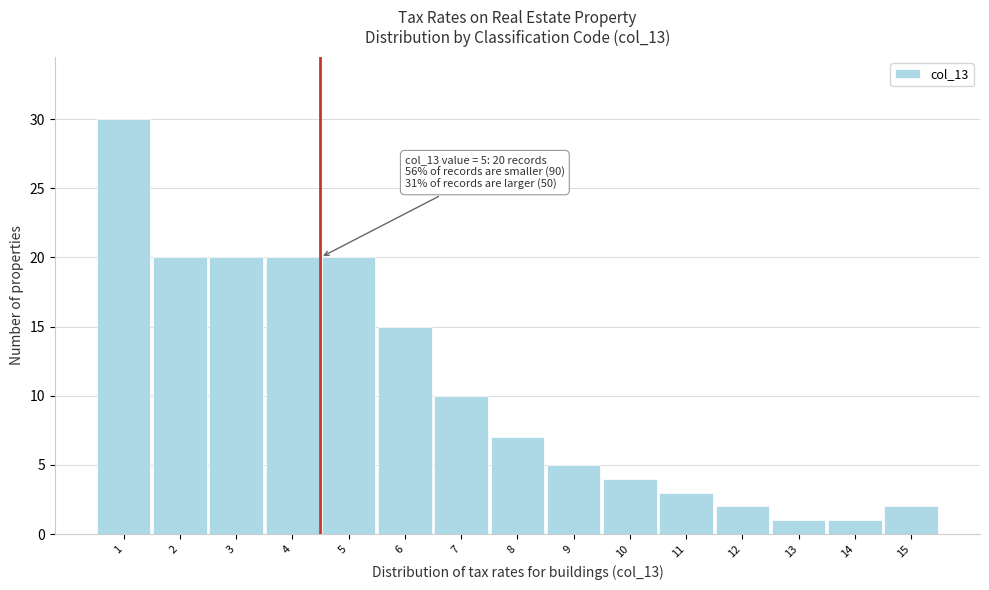

Reading left to right, what are all the values shown in this chart?

30	20	20	20	20	15	10	7	5	4	3	2	1	1	2